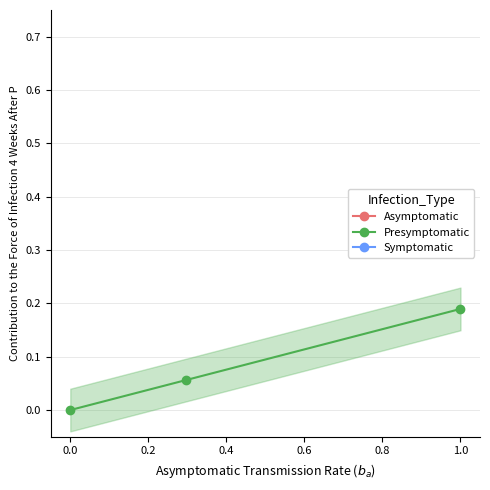

True or false: Presymptomatic has a value of 0.3 at 1.0.

False